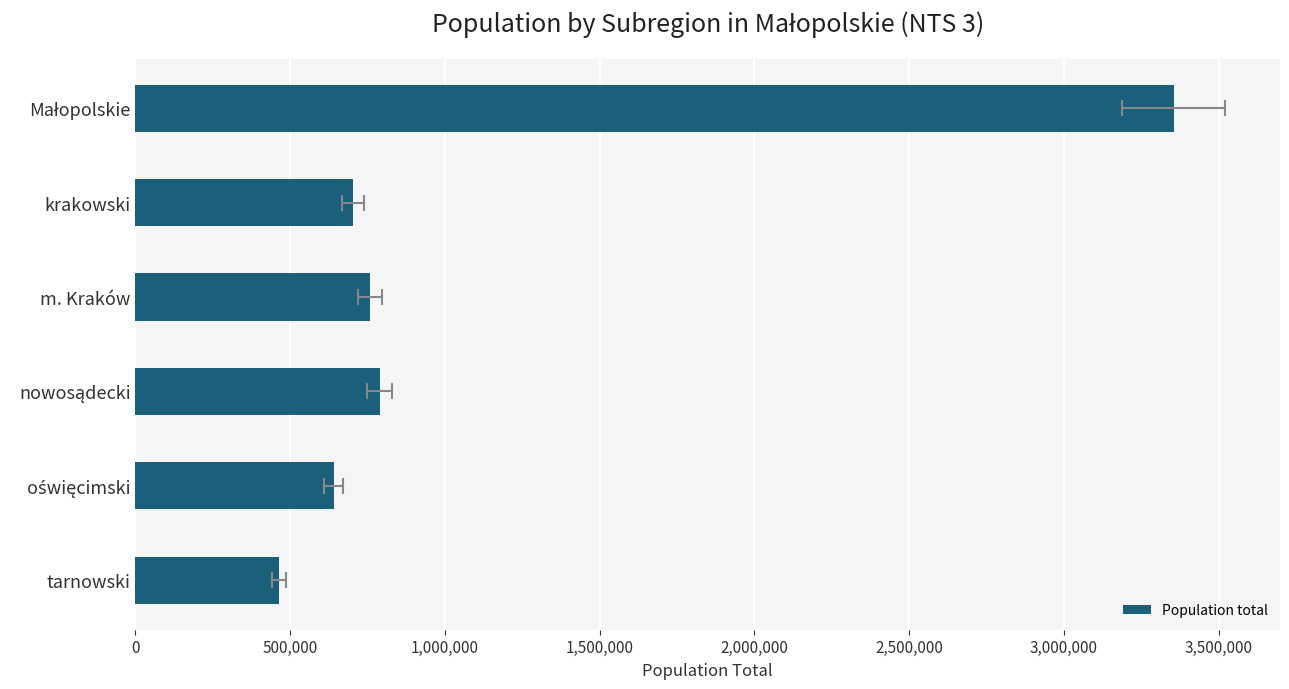

How many distinct data groups are displayed?

1